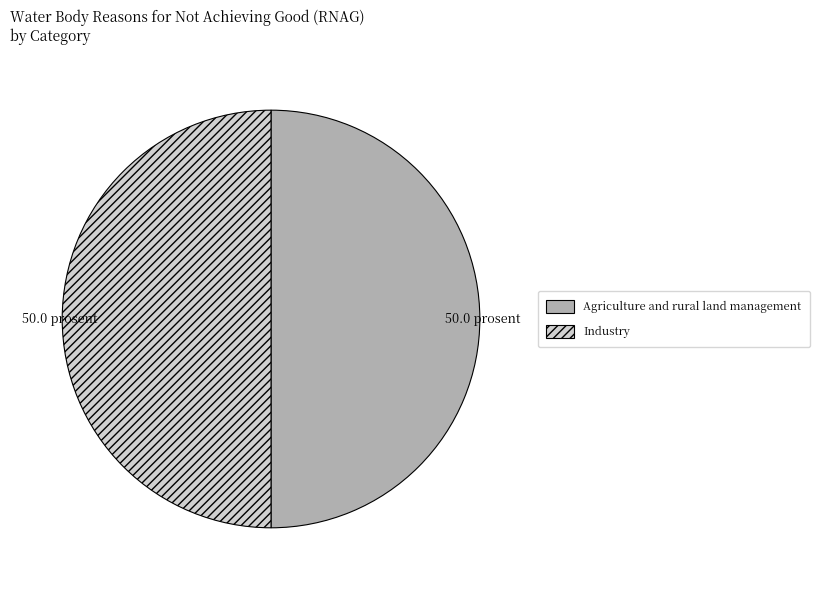

Do Industry and Agriculture and rural land management together represent more than half of the pie?

Yes